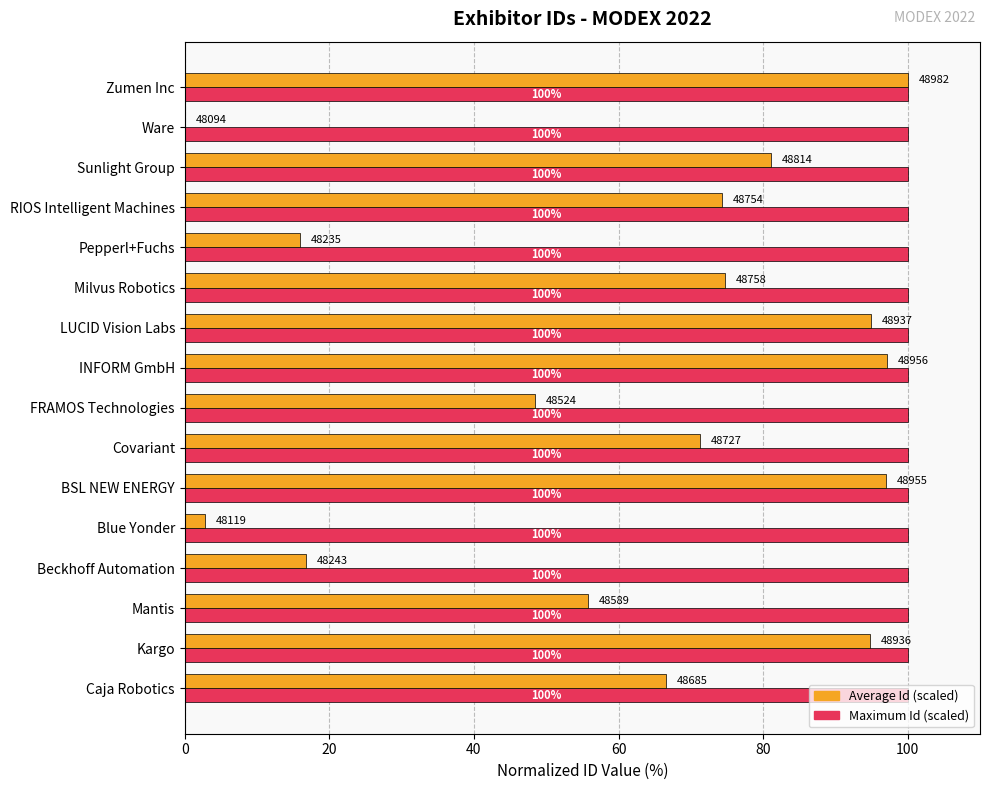

What is the greatest value displayed?

100.0